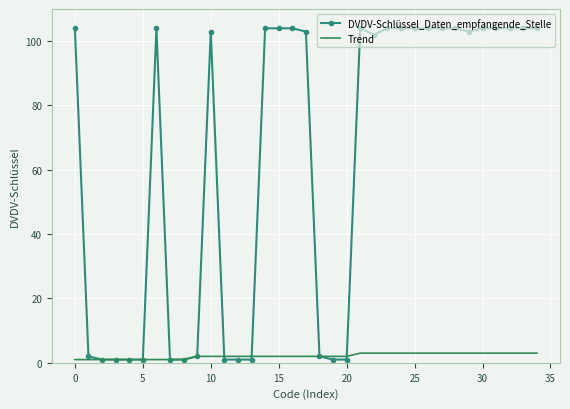

What is the maximum value for Trend?

3